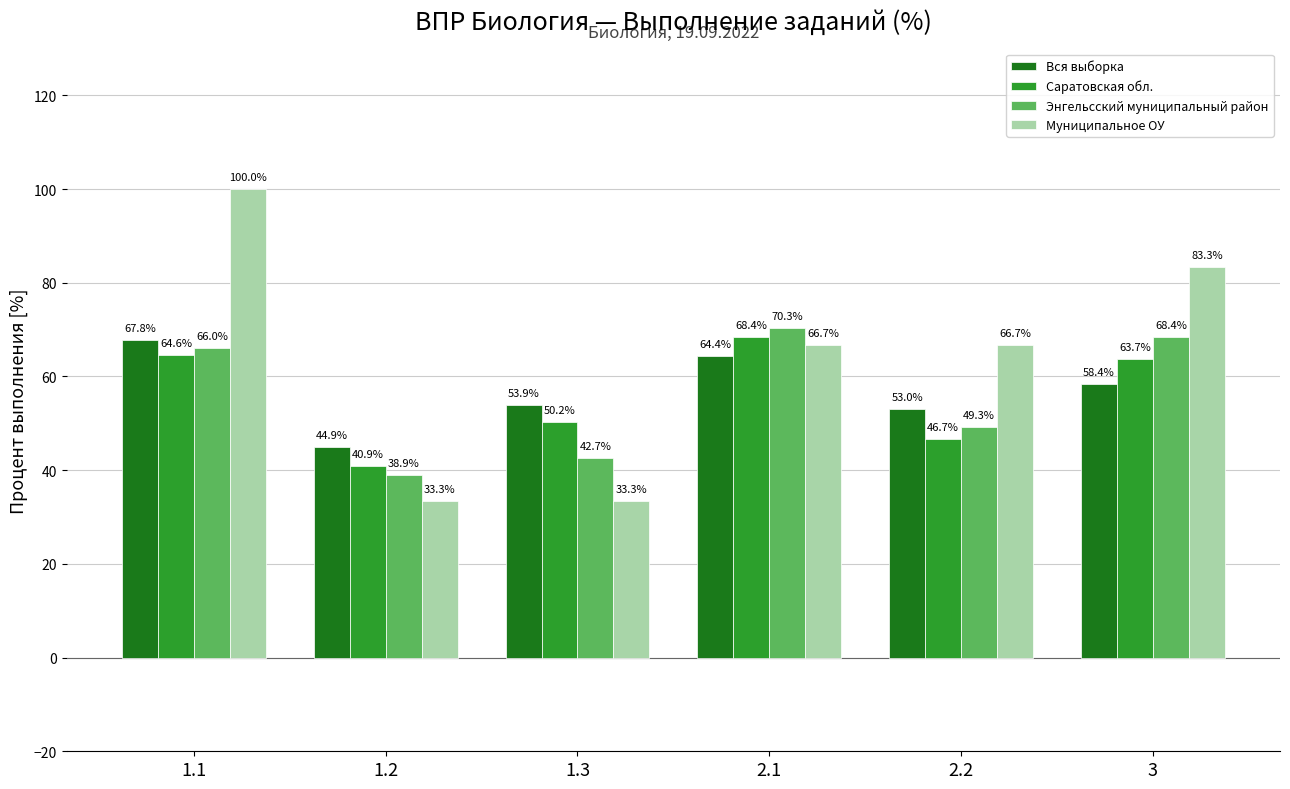

Rank the categories by Вся выборка value from lowest to highest.

1.2, 2.2, 1.3, 3, 2.1, 1.1